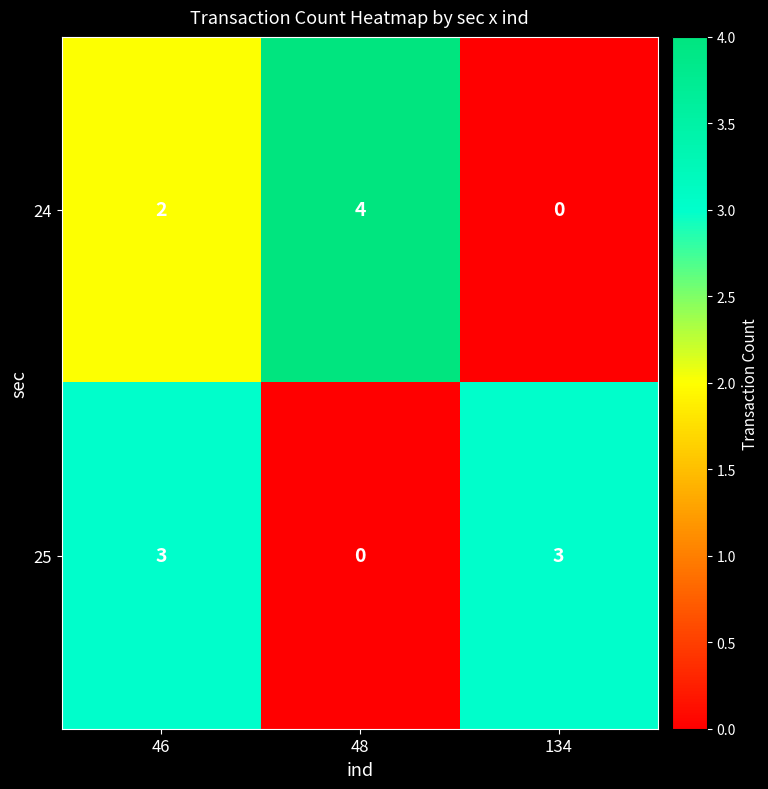

Reading left to right, transcribe all the data shown in this chart.

24: 46=2	48=4	134=0
25: 46=3	48=0	134=3